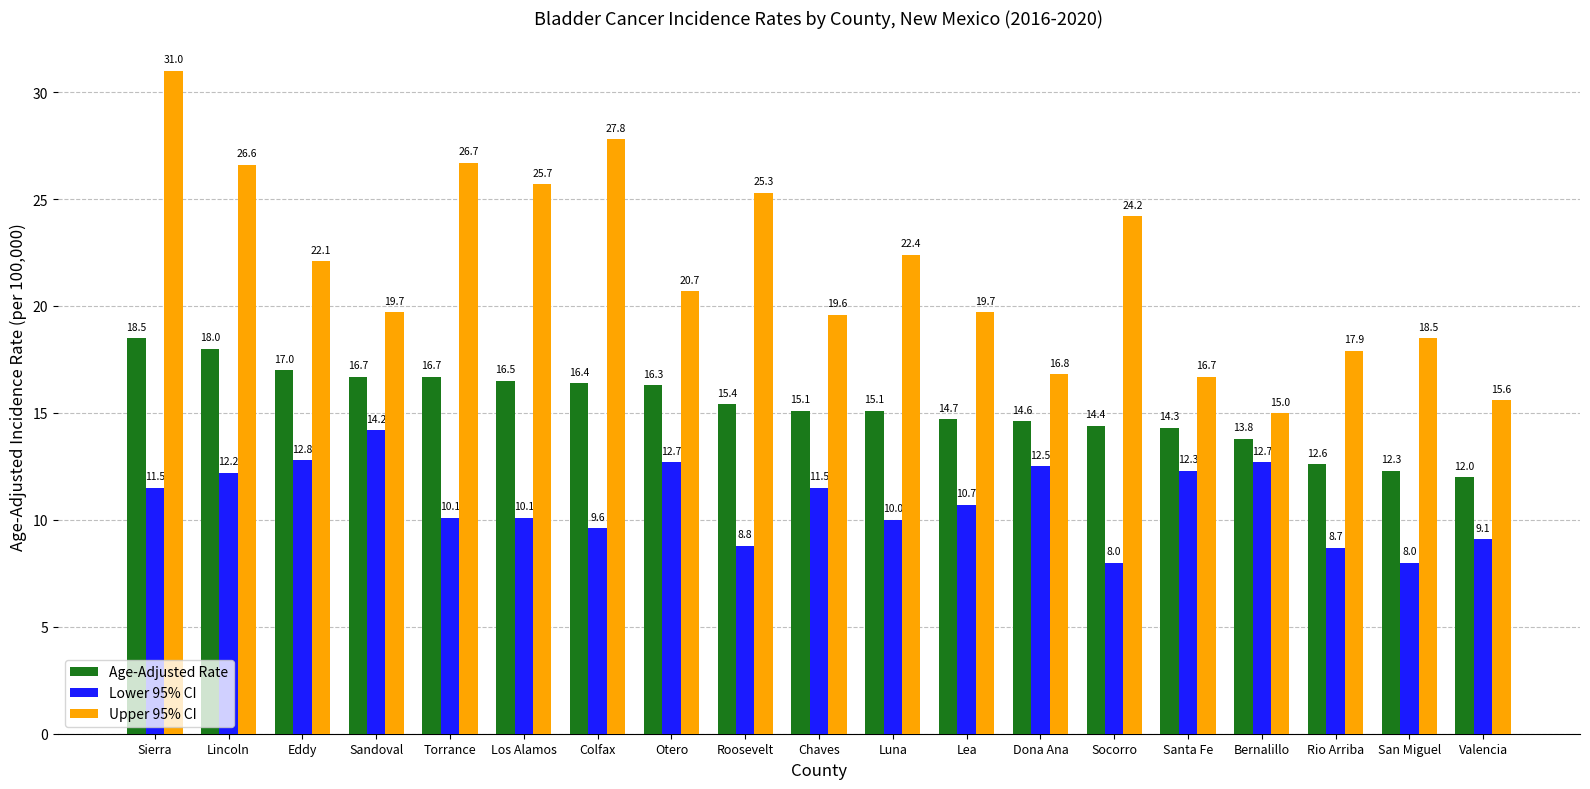

Reading left to right, extract all data points from this chart.

Age-Adjusted Rate: 18.5	18.0	17.0	16.7	16.7	16.5	16.4	16.3	15.4	15.1	15.1	14.7	14.6	14.4	14.3	13.8	12.6	12.3	12.0
Lower 95% CI: 11.5	12.2	12.8	14.2	10.1	10.1	9.6	12.7	8.8	11.5	10.0	10.7	12.5	8.0	12.3	12.7	8.7	8.0	9.1
Upper 95% CI: 31.0	26.6	22.1	19.7	26.7	25.7	27.8	20.7	25.3	19.6	22.4	19.7	16.8	24.2	16.7	15.0	17.9	18.5	15.6